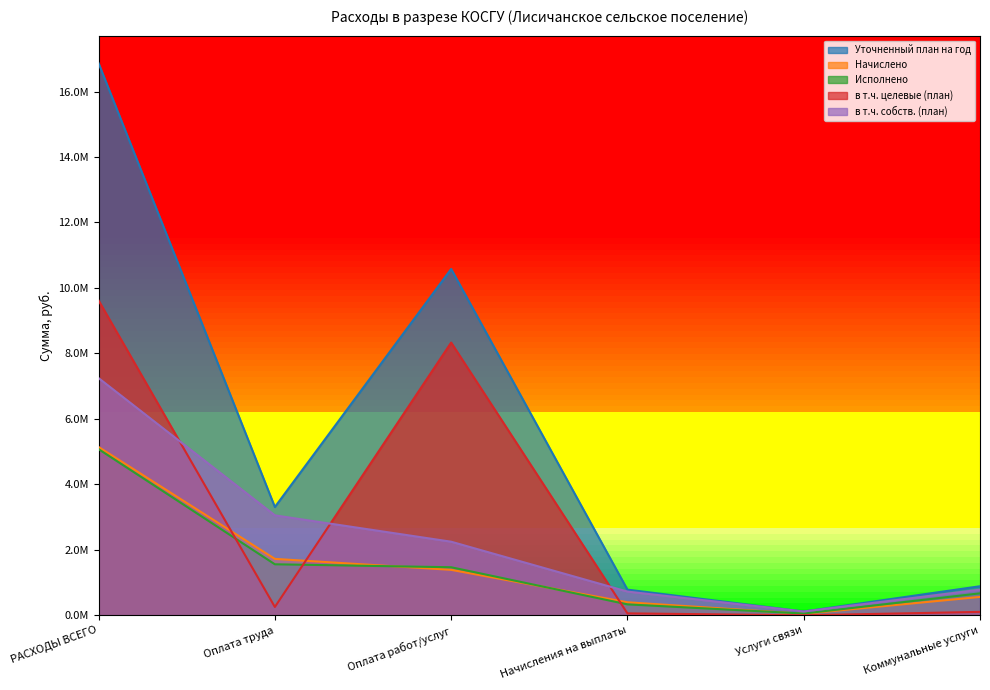

Where does the Начислено series first go above 1389002?

РАСХОДЫ ВСЕГО